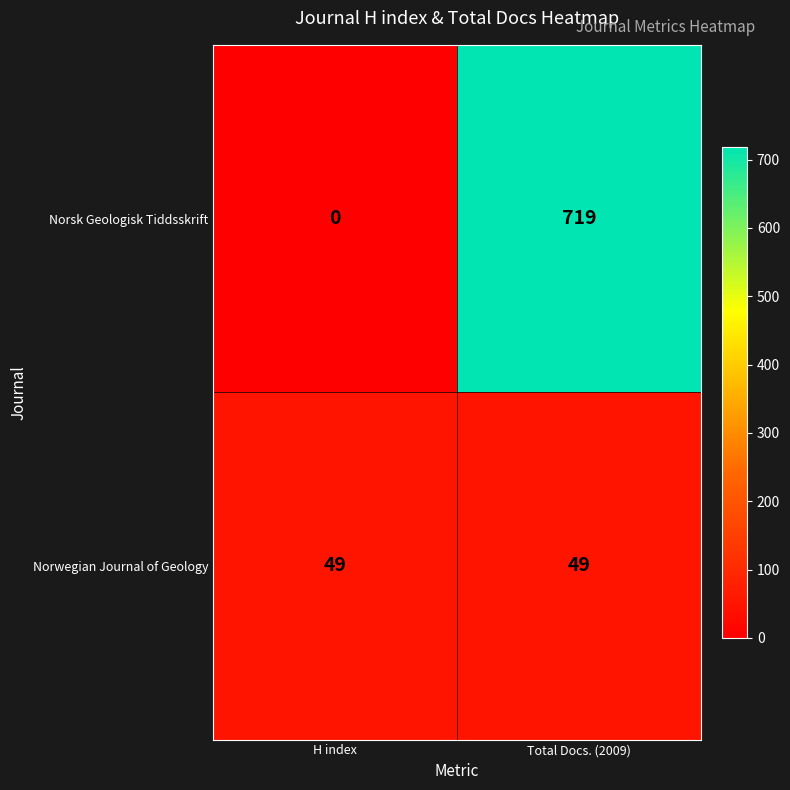

Is the value of Norsk Geologisk Tiddsskrift at Total Docs. (2009) greater than the value of Norwegian Journal of Geology at Total Docs. (2009)?

Yes